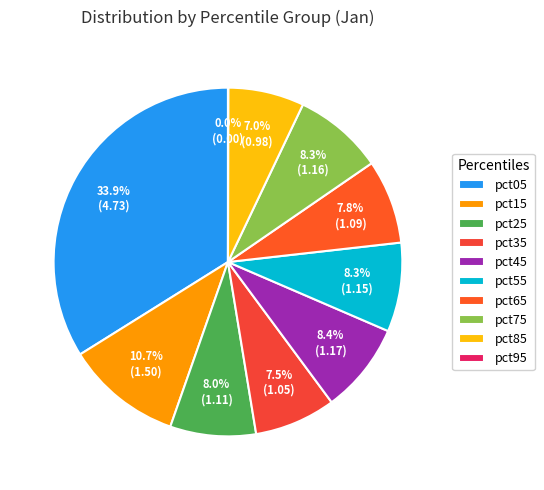

Rank the categories by value from highest to lowest.

pct05, pct15, pct45, pct75, pct55, pct25, pct65, pct35, pct85, pct95